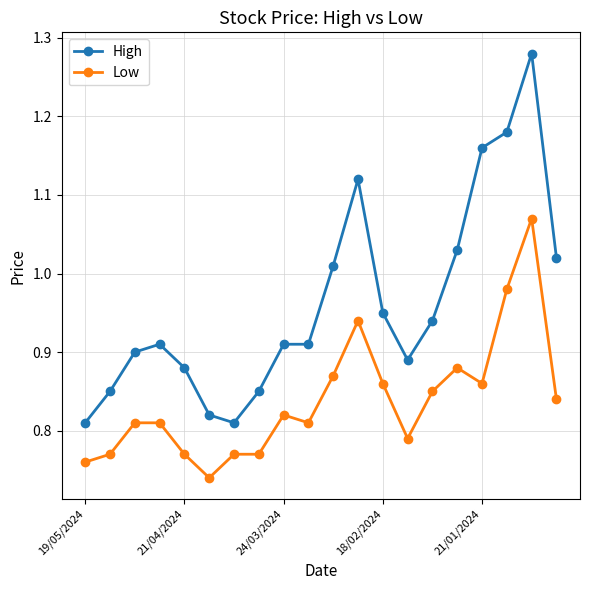

True or false: Low has more than 1 points higher than both neighbors.

True